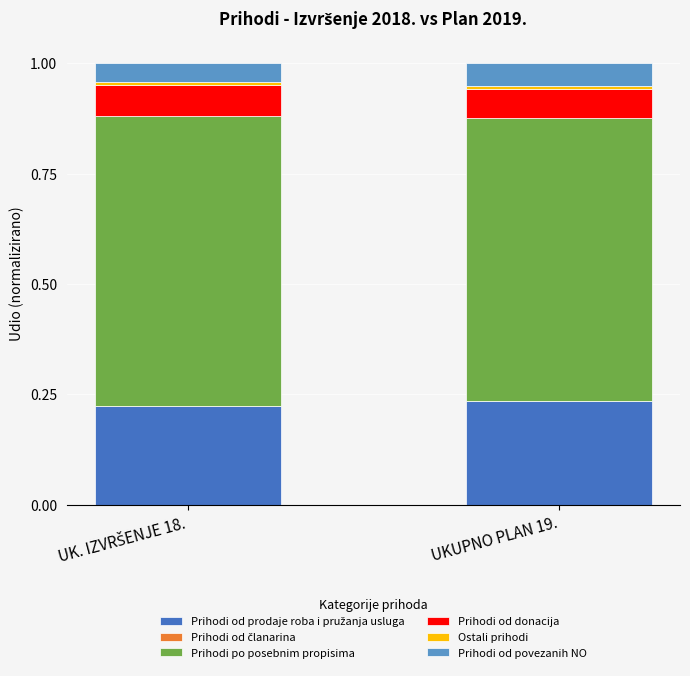

How many Prihodi od članarina values are between 0 and 1?

2